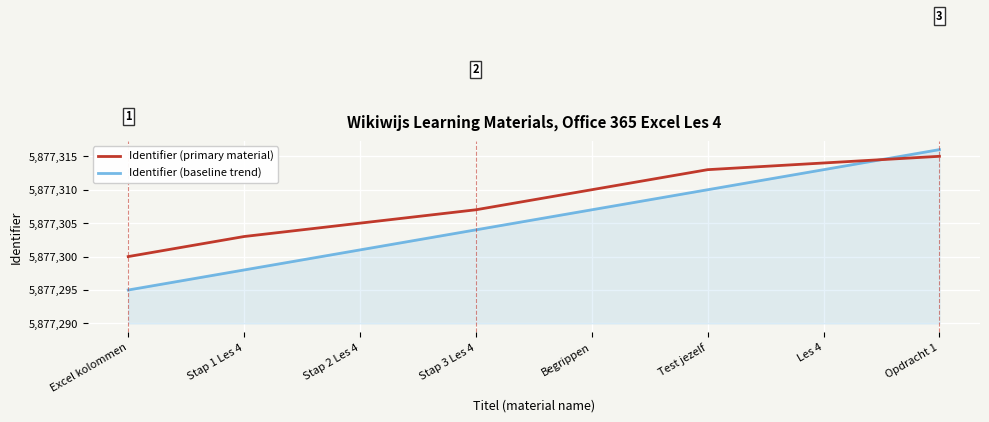

What is the total value across all series at Excel kolommen?

11754595